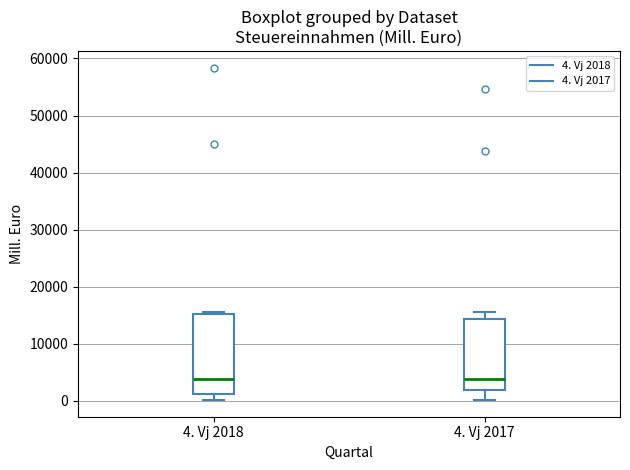

Which box is the tallest, from its lower edge to its upper edge?

4. Vj 2018